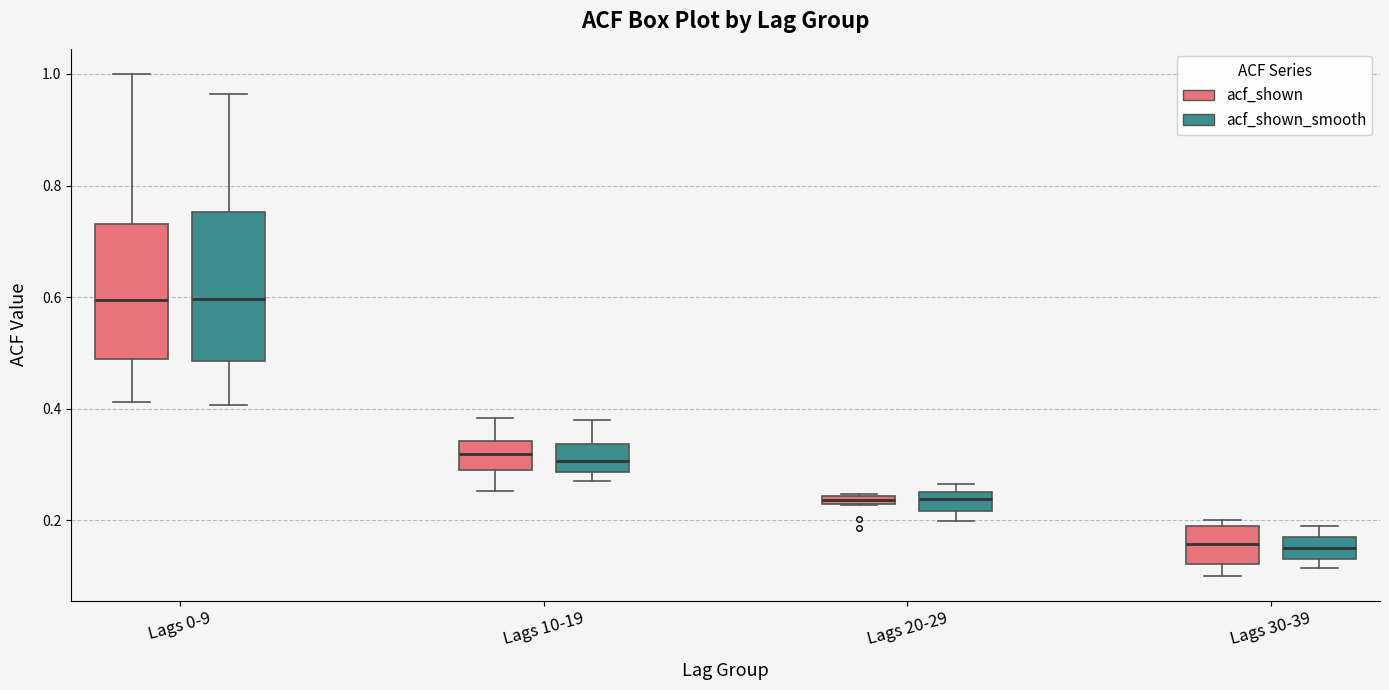

Where does the median line of the box for Lags 30-39 (acf_shown_smooth) sit on the y-axis? The values are not printed on the chart, so give them approximately, as read against the axis.

0.16